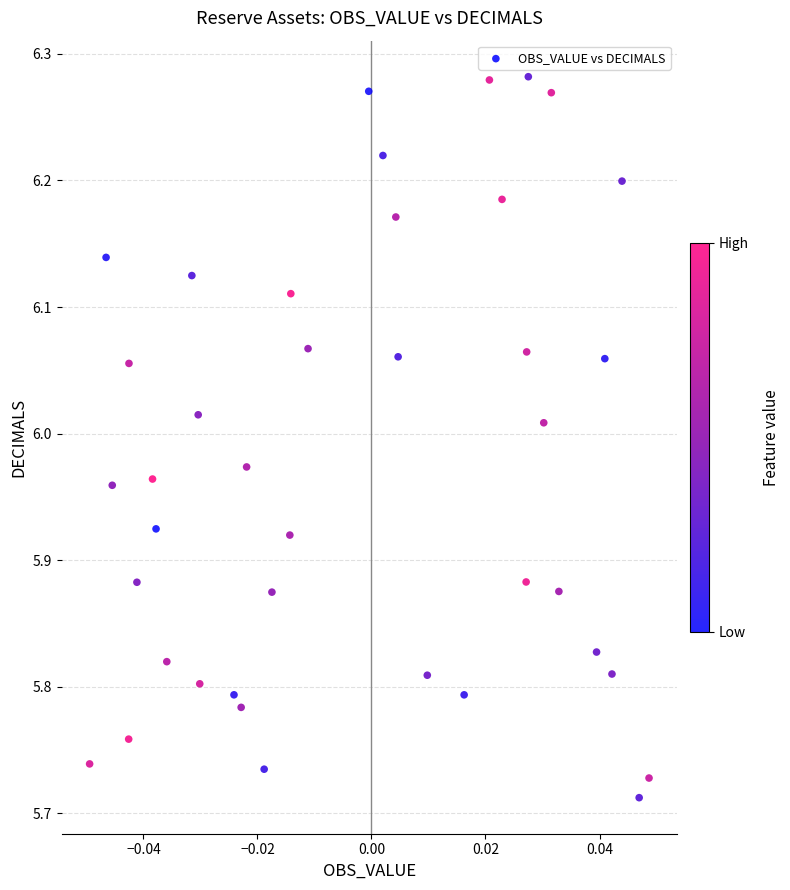

What is the range of Y values (max minus min)?

0.6